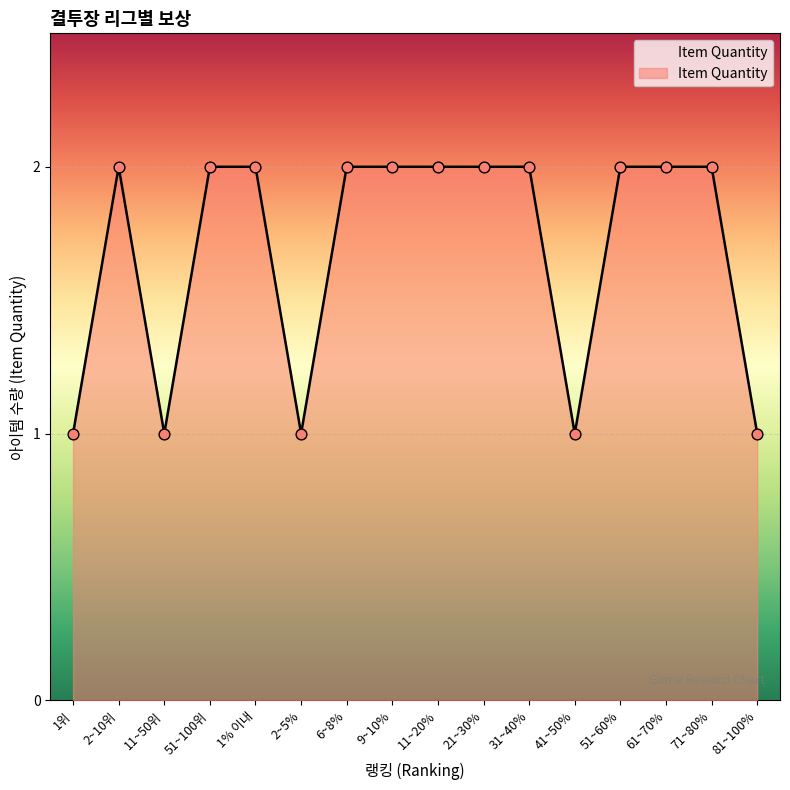

What is the ratio of the value at 21~30% to the value at 51~100위?

1.0